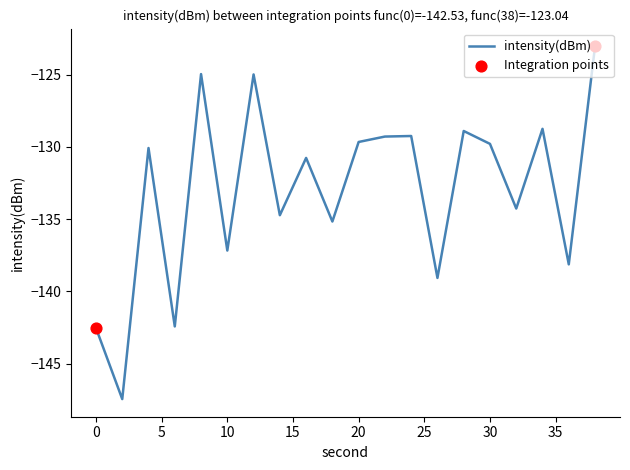

What is the smallest value displayed?

-147.4